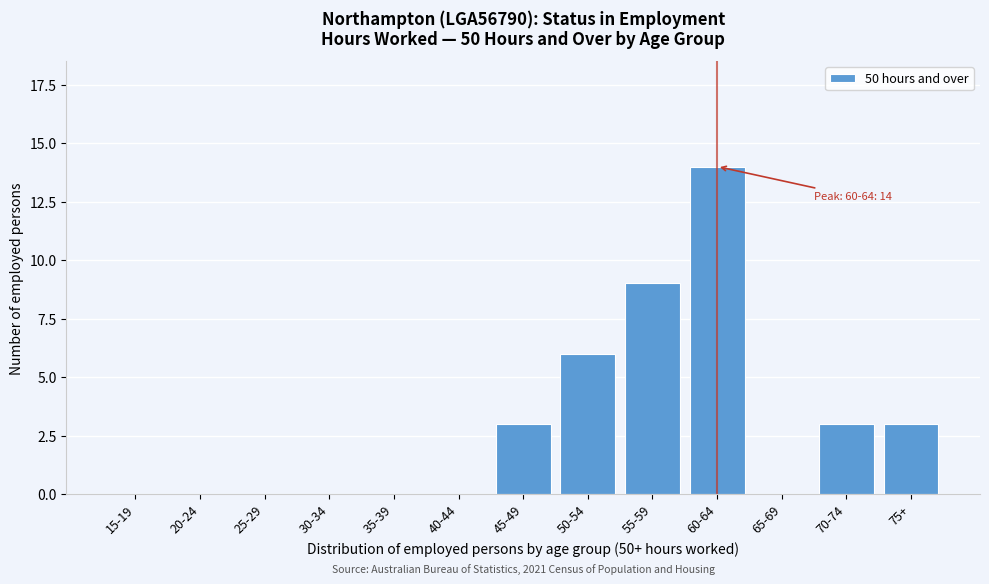

Reading left to right, transcribe all the data shown in this chart.

15-19=0	20-24=0	25-29=0	30-34=0	35-39=0	40-44=0	45-49=3	50-54=6	55-59=9	60-64=14	65-69=0	70-74=3	75+=3